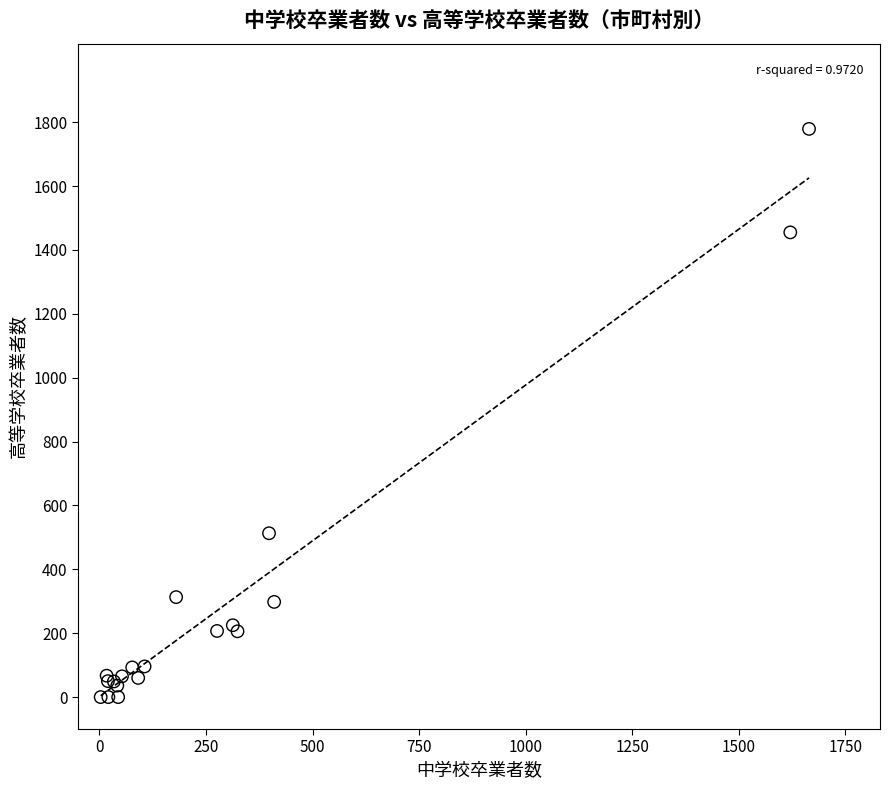

What Y value in the scatter plot is closest to 889?

513